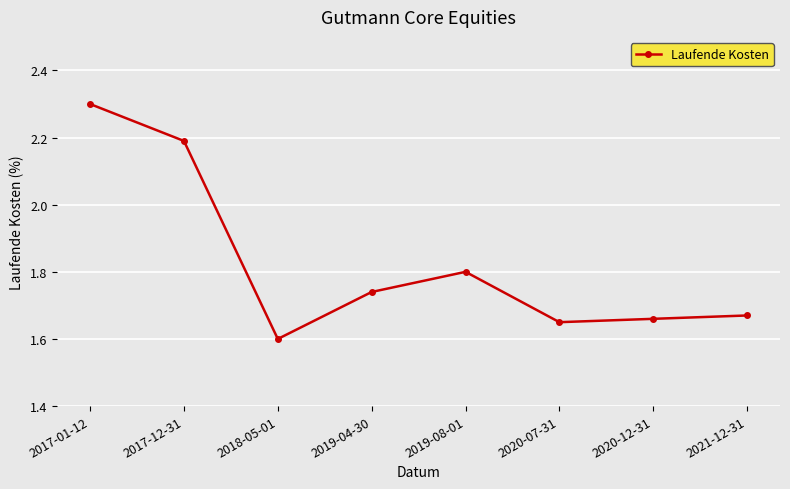

List the labels in order of value, smallest first.

2018-05-01, 2020-07-31, 2020-12-31, 2021-12-31, 2019-04-30, 2019-08-01, 2017-12-31, 2017-01-12